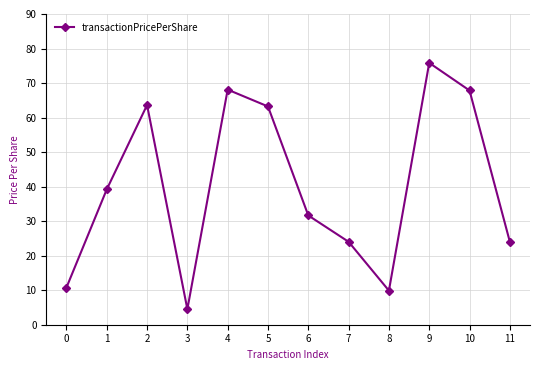

The value at 6 is 31.6. True or false?

True